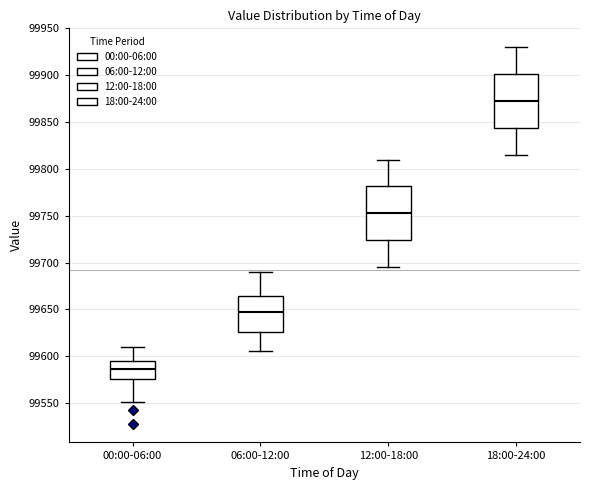

Reading left to right, read every box against the y-axis: the position of its median line, the range the box covers, and the ends of its whiskers. The values are not printed on the chart, so give them approximately, as read against the axis.

00:00-06:00: median 99585, box 99575 to 99595, whiskers 99550 to 99610
06:00-12:00: median 99645, box 99625 to 99665, whiskers 99605 to 99690
12:00-18:00: median 99755, box 99725 to 99780, whiskers 99695 to 99810
18:00-24:00: median 99875, box 99845 to 99900, whiskers 99815 to 99930